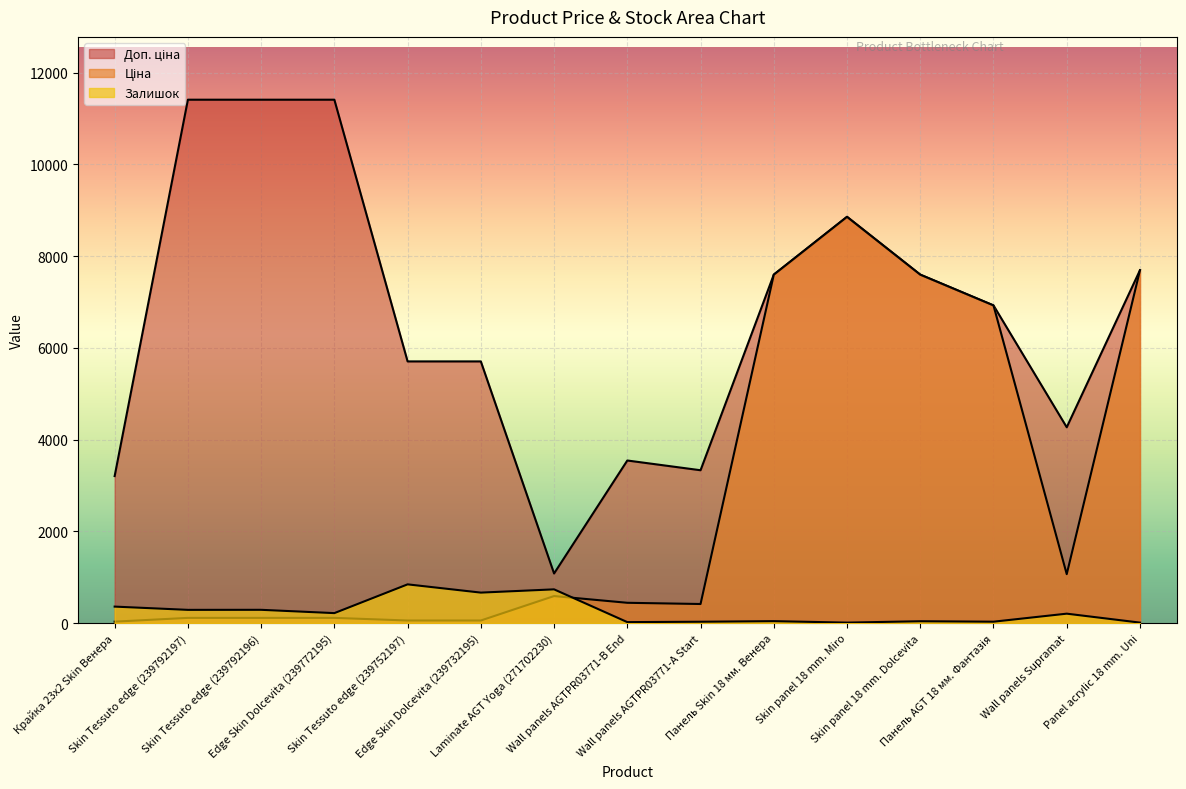

Which series ends up on top after the final intersection of Залишок and Ціна?

Ціна